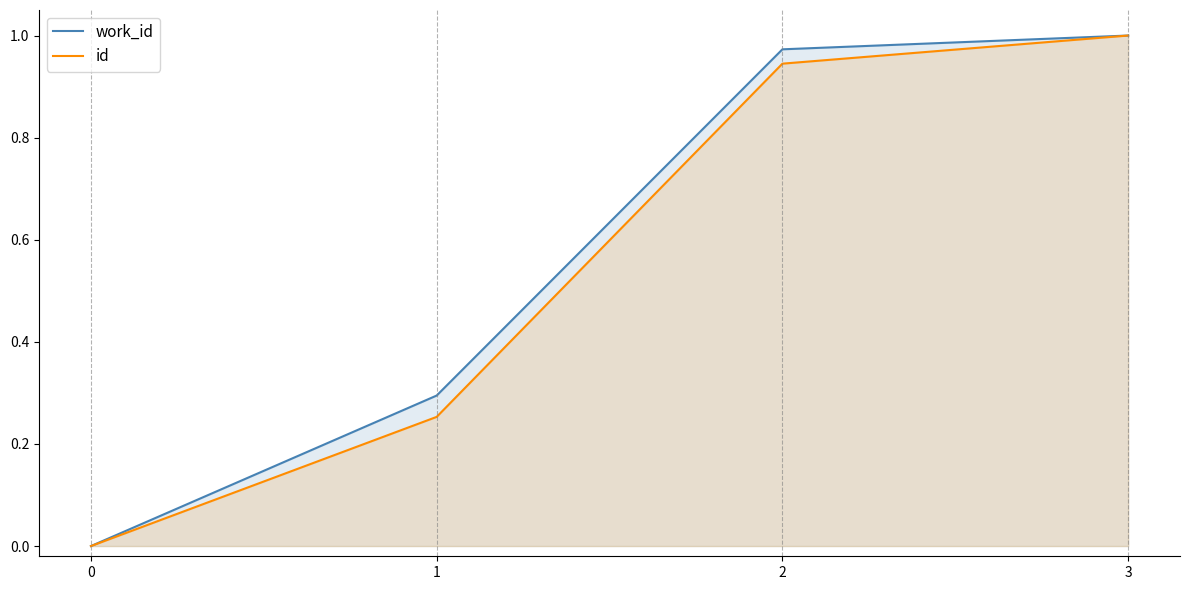

Rank the series by their average value, from highest to lowest.

work_id, id